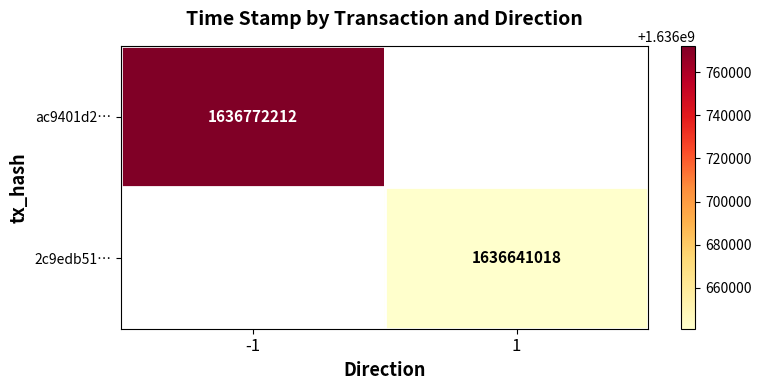

At how many categories does at least one series exceed 1636710912?

1